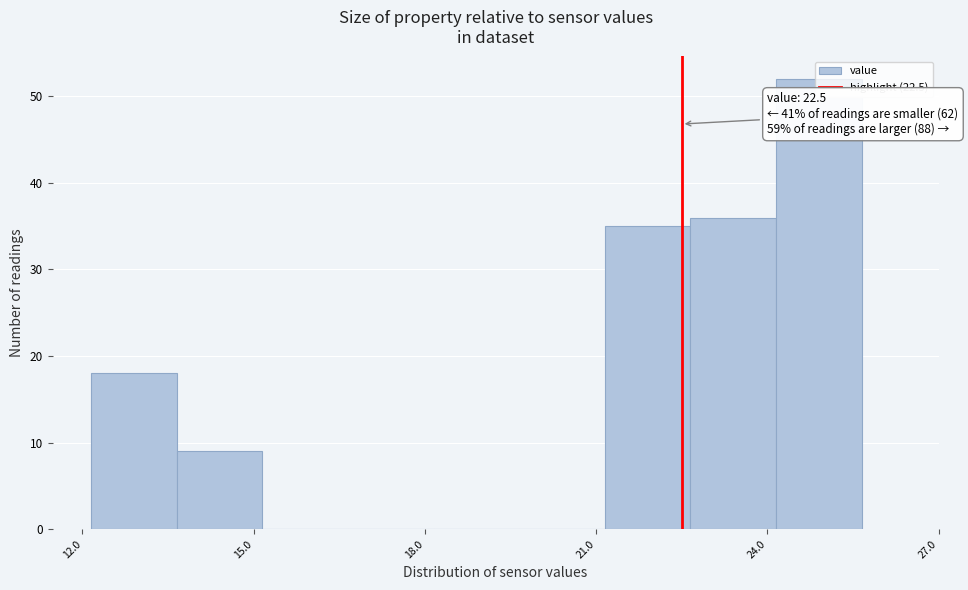

Around what value on the x-axis is the tallest bar? Give the approximate position of its centre, as read against the axis.

25.0